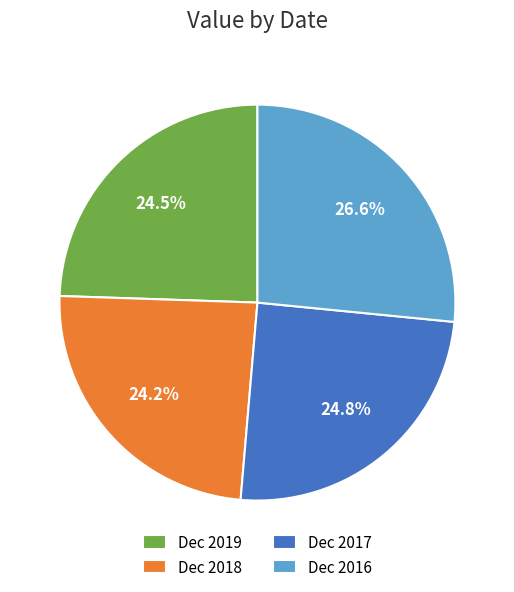

Between Dec 2019 and Dec 2016, which is larger?

Dec 2016